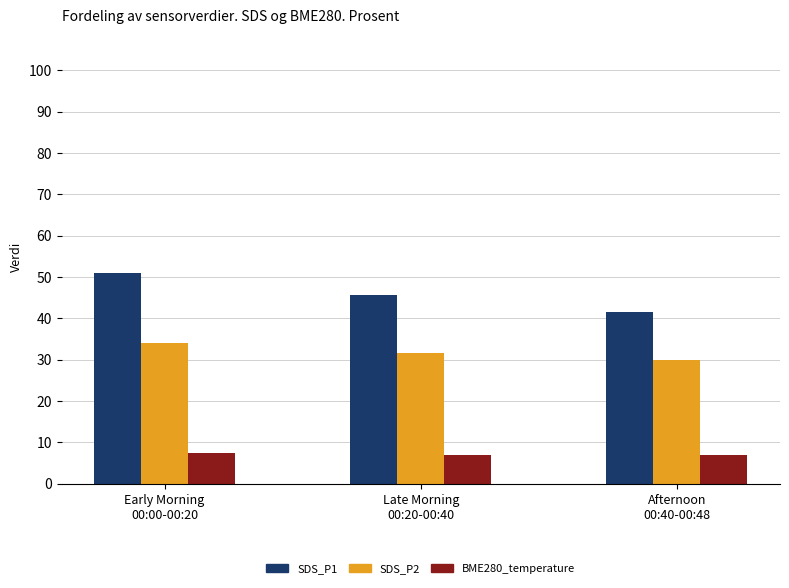

List the series in order of their peak value, lowest first.

BME280_temperature, SDS_P2, SDS_P1